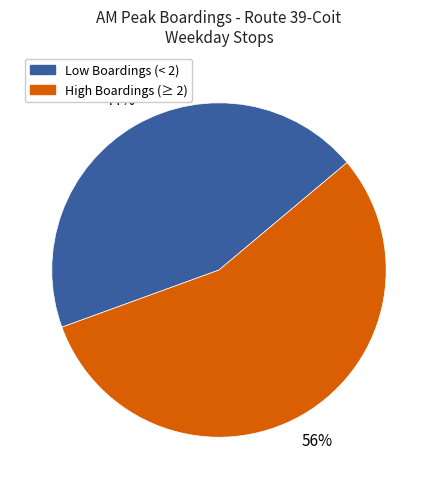

What percentage is the Low Boardings (< 2) slice, to the nearest percent?

44%